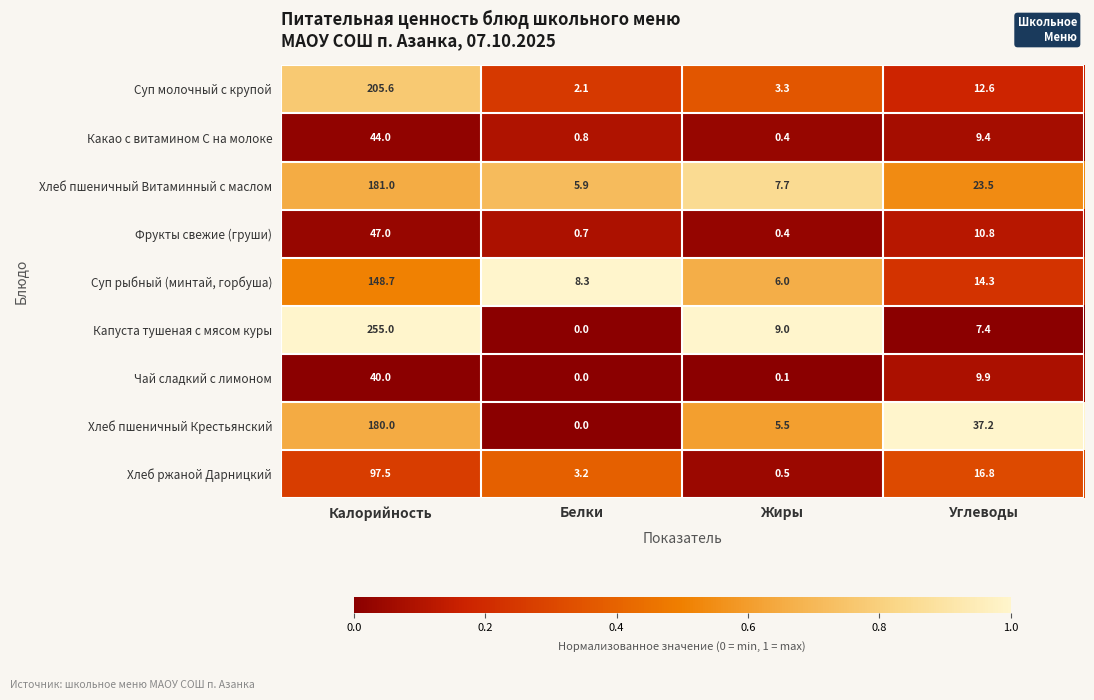

What is the spread (max minus min) of values at Жиры?

8.9